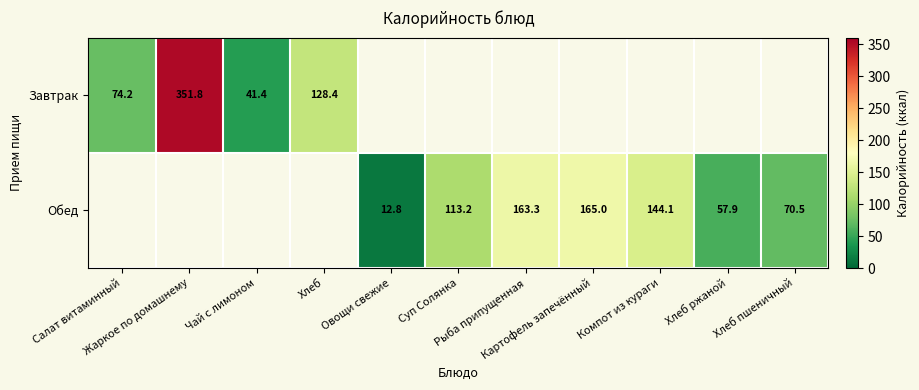

The Обед series shows 12.8 at Овощи свежие. True or false?

True